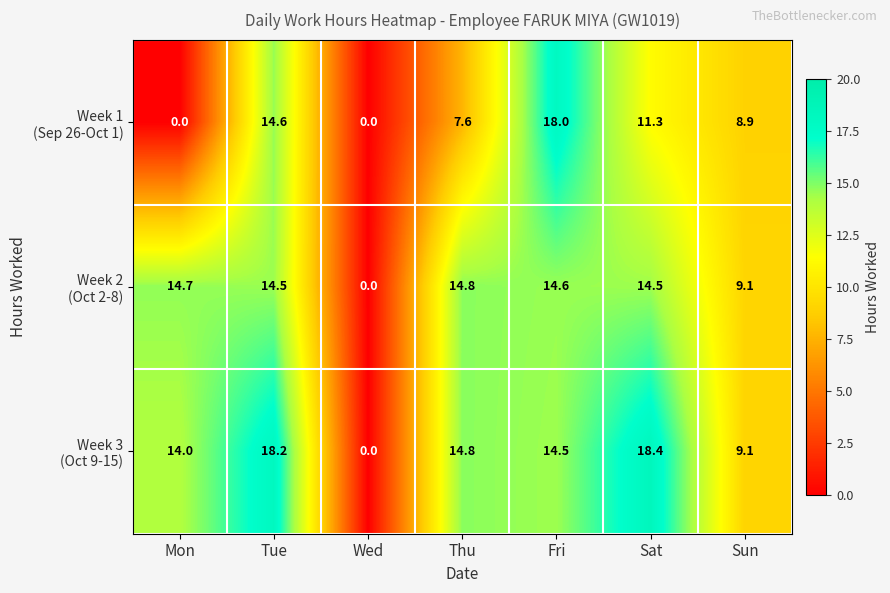

Which label corresponds to the largest value in the chart?

Sat